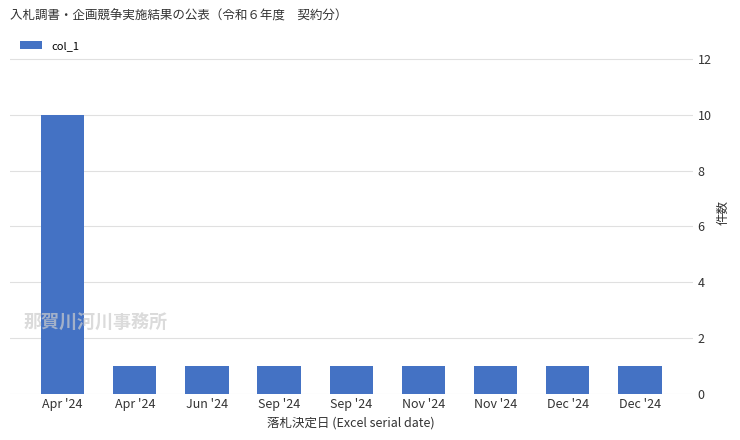

How many bars are there in total?

9